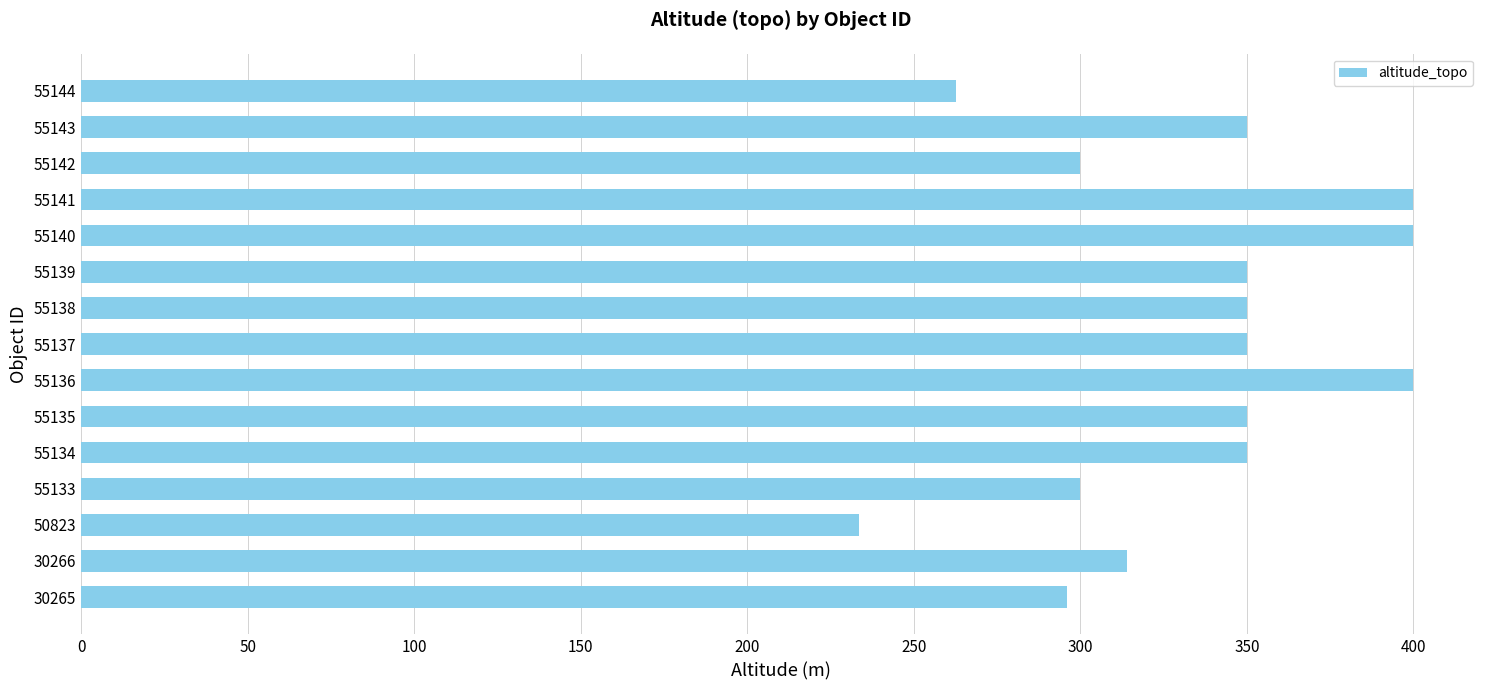

What is the ratio of the value at 55139 to the value at 55144?

1.3